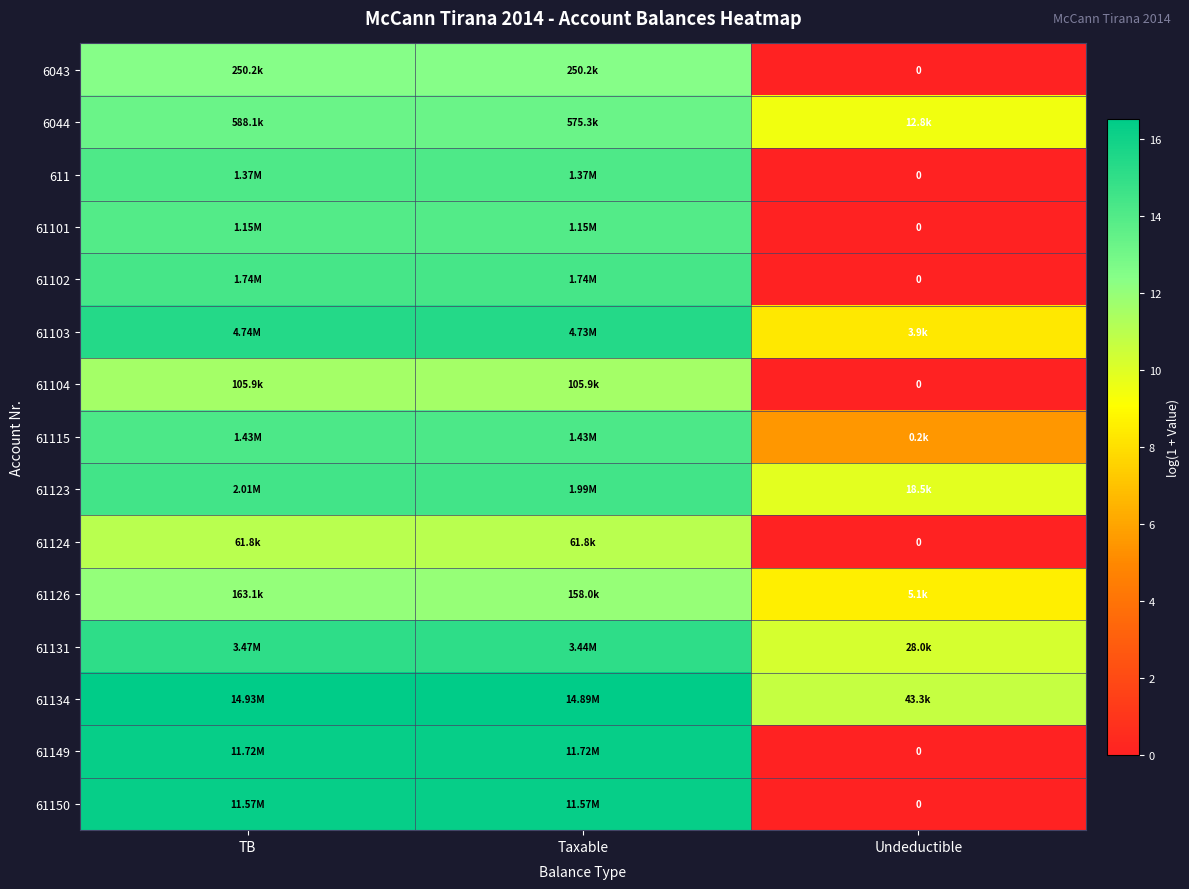

What is the sum of the 61103 values at Taxable and TB?

30.7